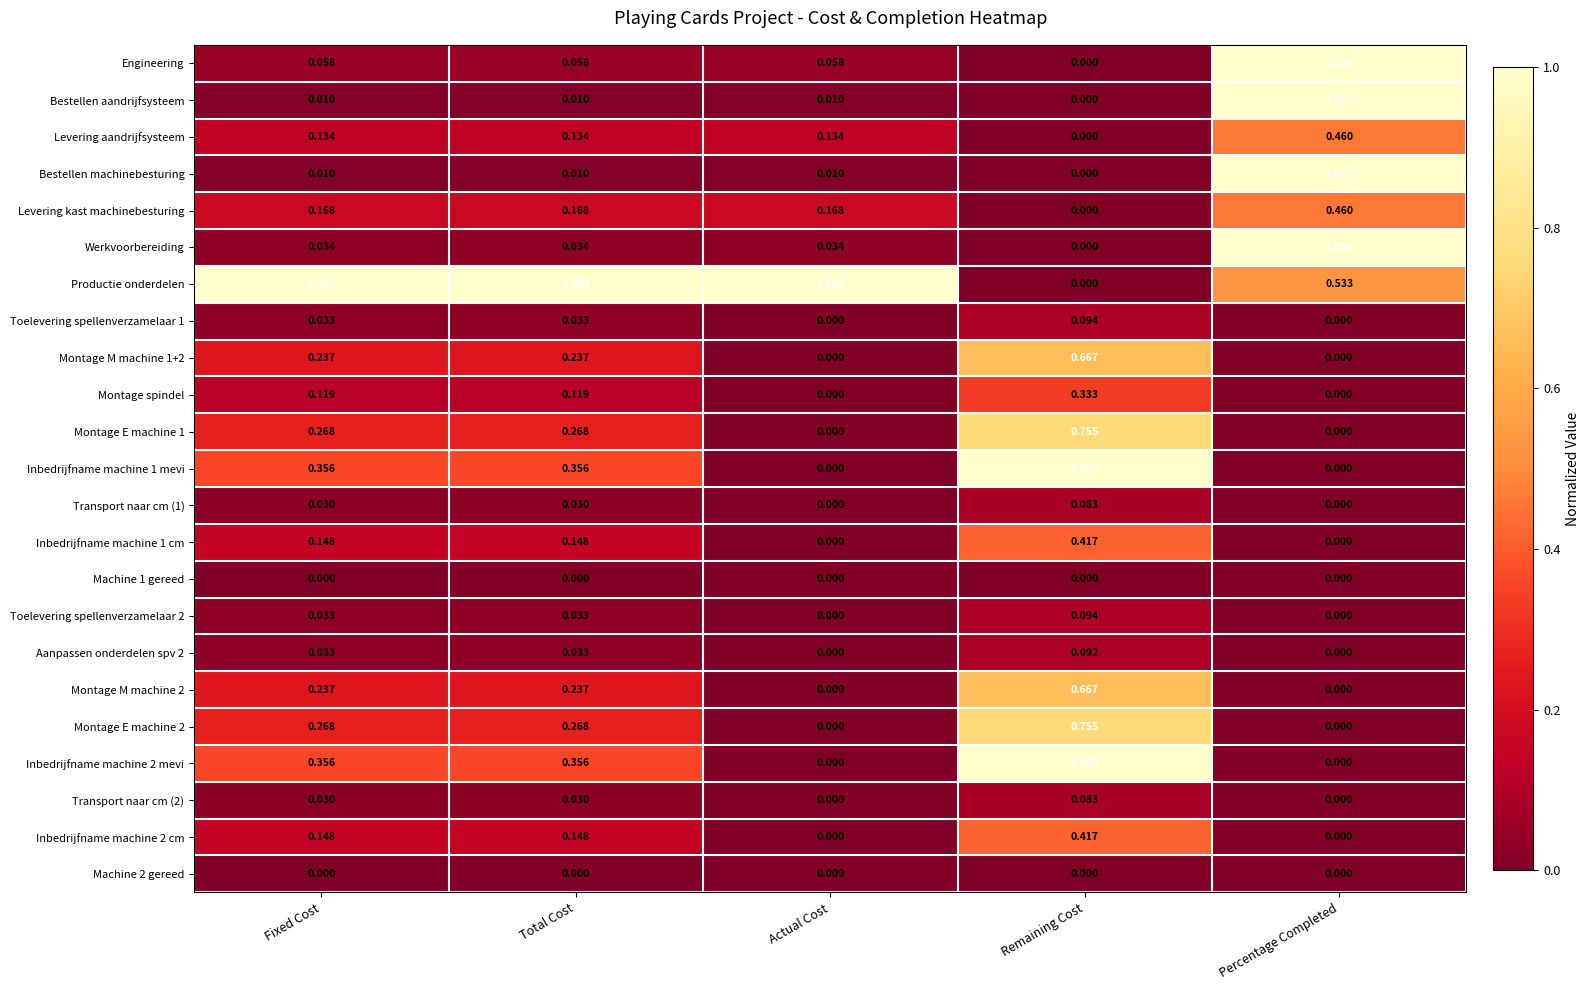

Where is Levering kast machinebesturing nearest to the value 0?

Remaining Cost